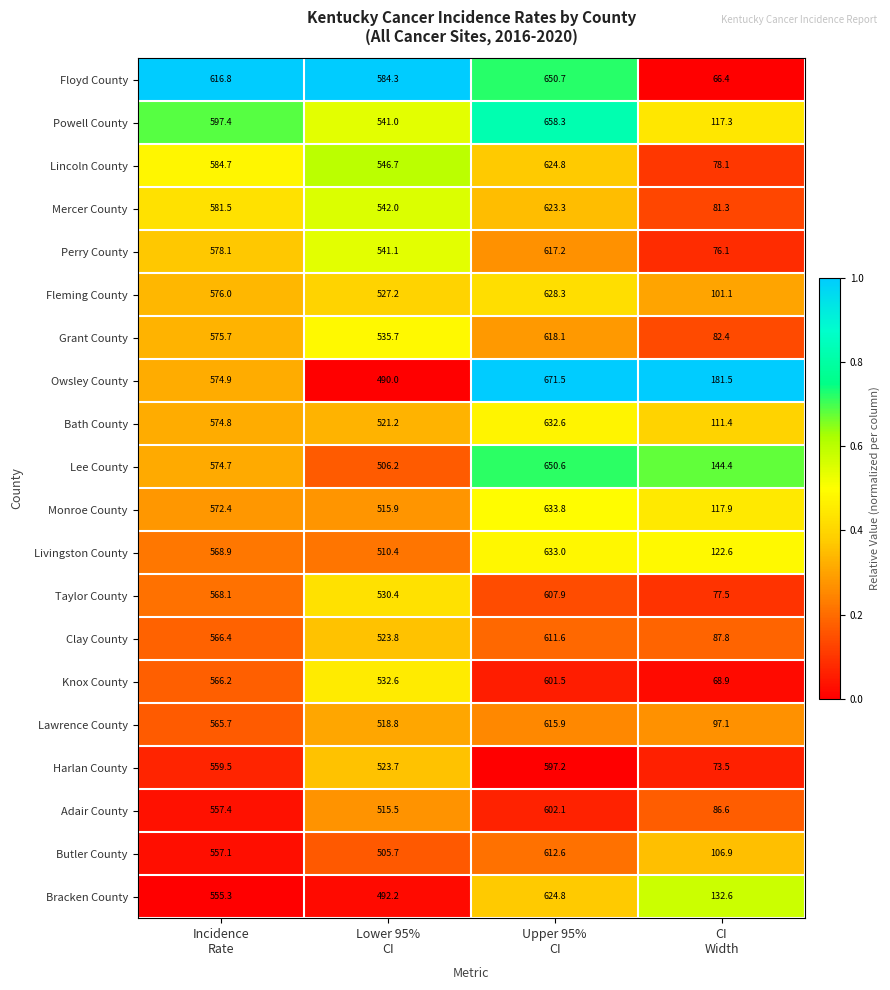

What is the sum of all Harlan County values?

1753.9